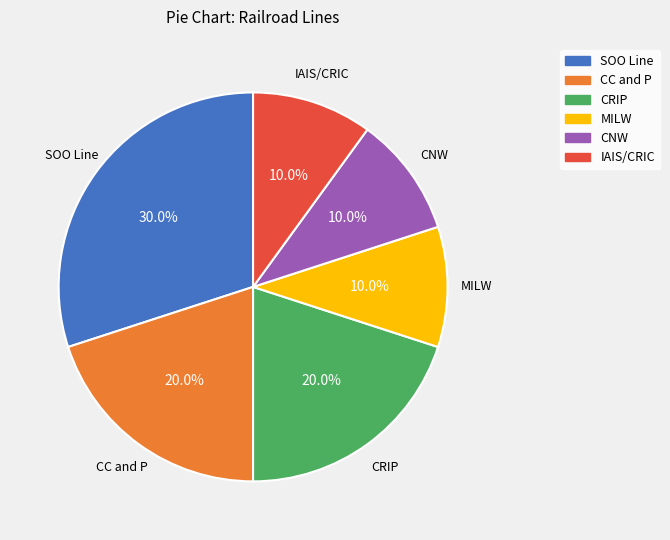

True or false: CNW accounts for 10% of the total.

True